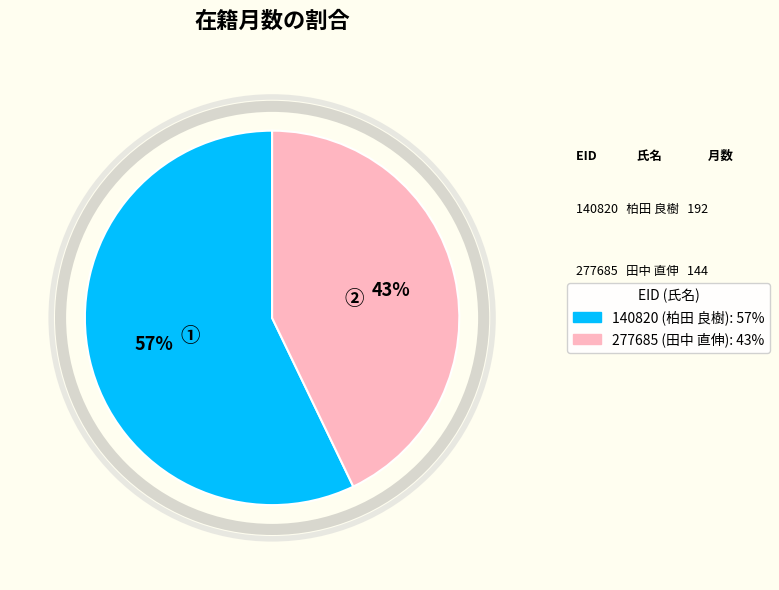

Combined, do 277685 and 140820 account for over 50%?

Yes